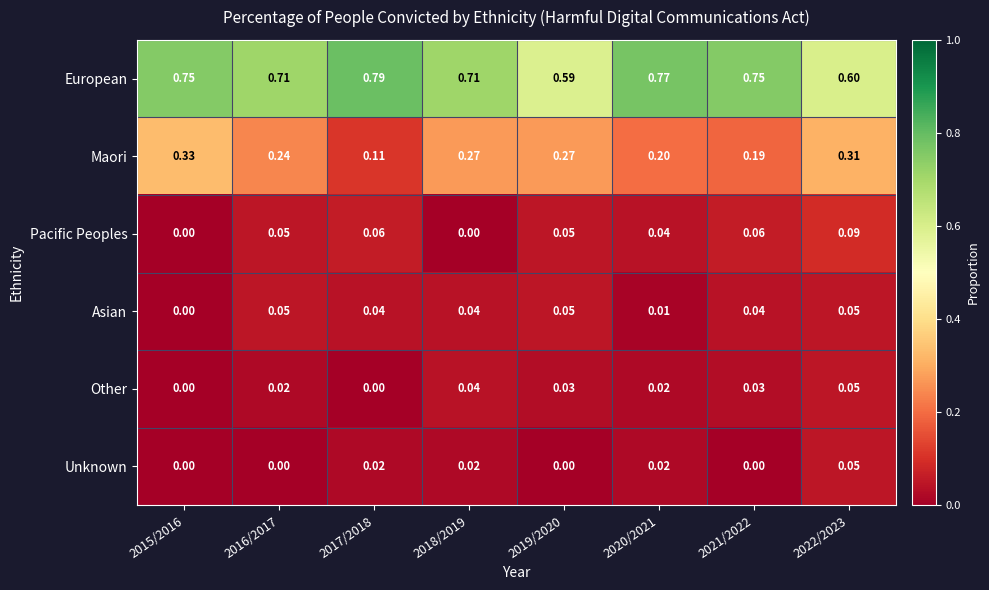

Which series has the largest total across all categories?

European